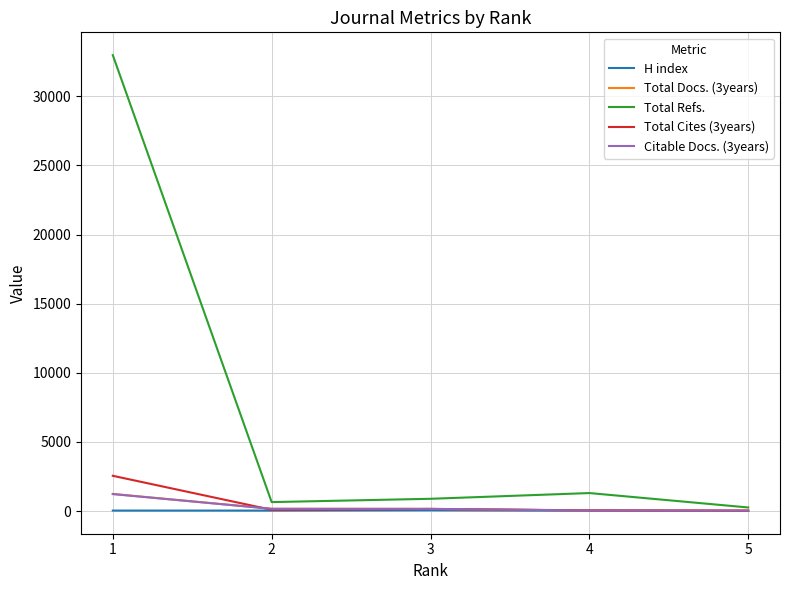

Where is Total Refs. nearest to the value 16618?

4